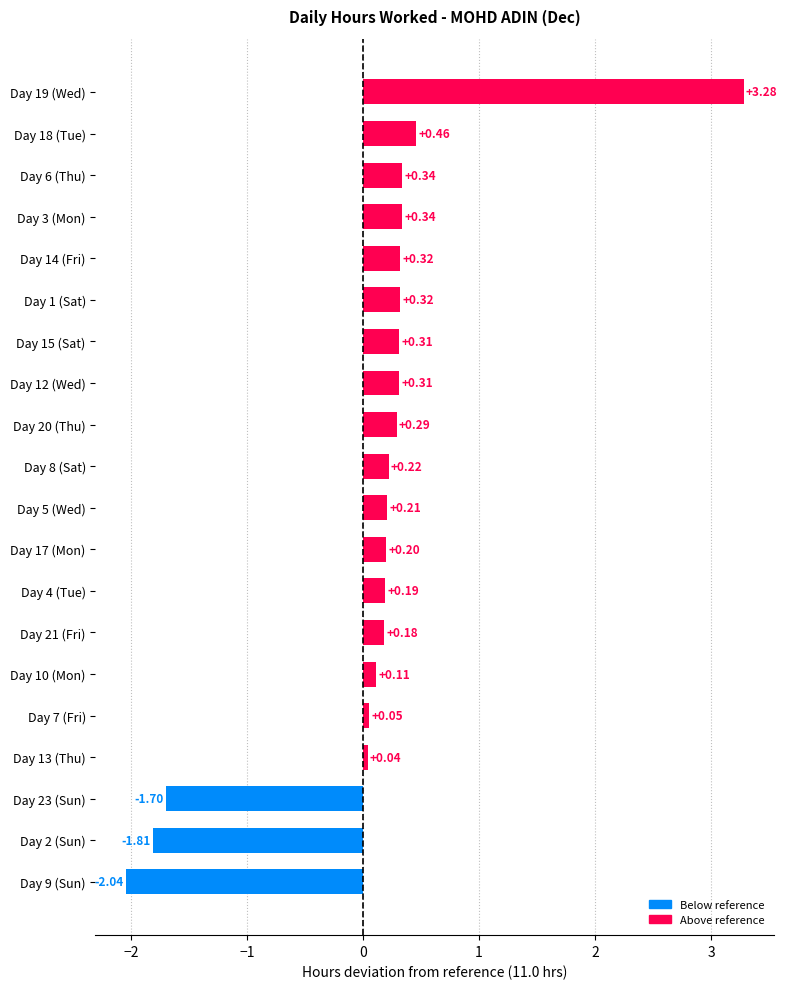

What is the sum of the values at Day 1 (Sat) and Day 19 (Wed)?

3.6